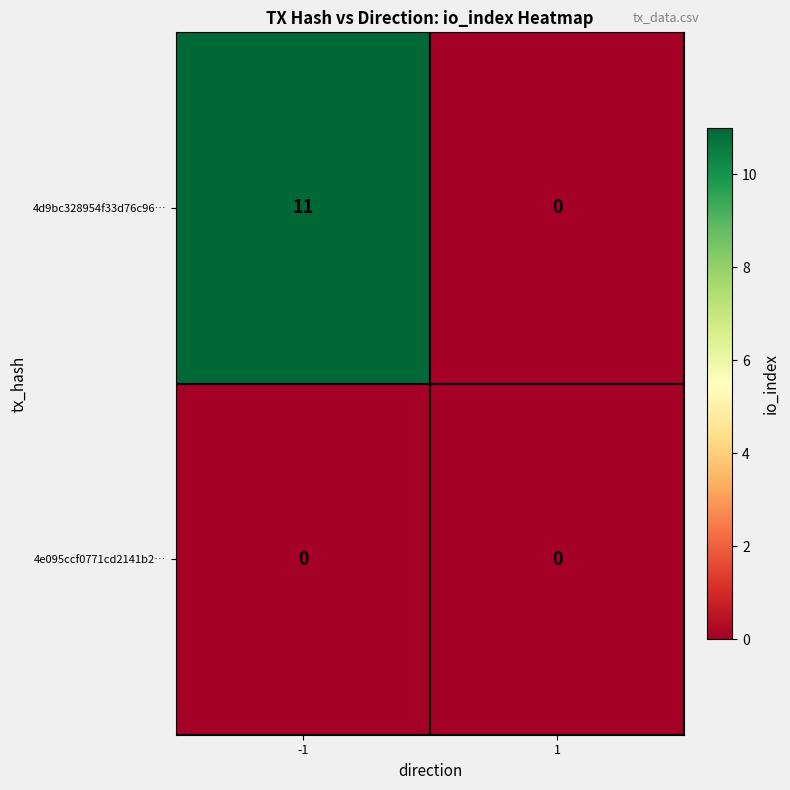

Which series changed the most between -1 and 1?

4d9bc328954f33d76c96…